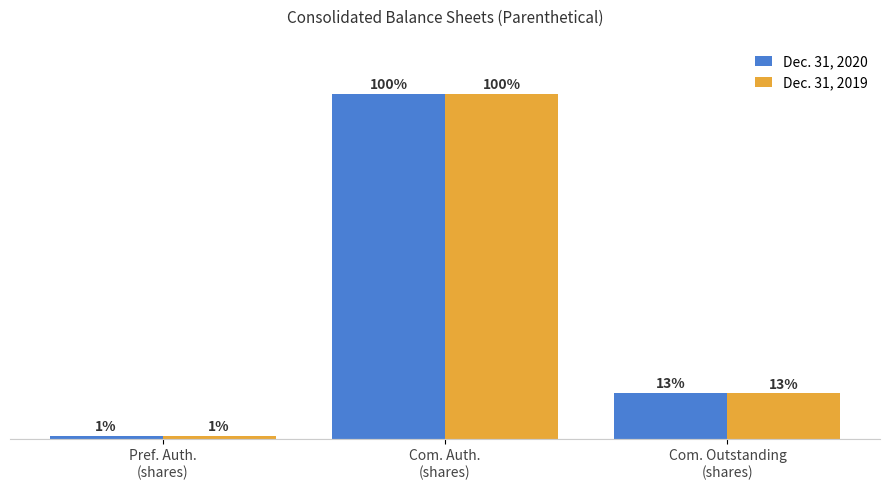

At which label does Dec. 31, 2019 first exceed 53278316?

Com. Auth.
(shares)